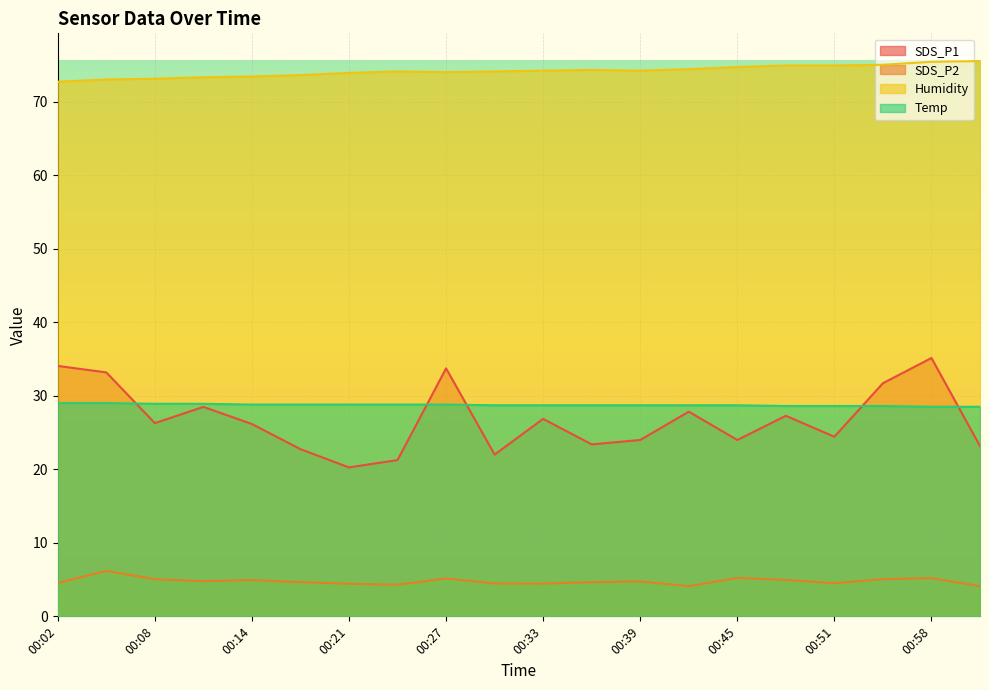

How many data points in SDS_P1 are less than 26?

9